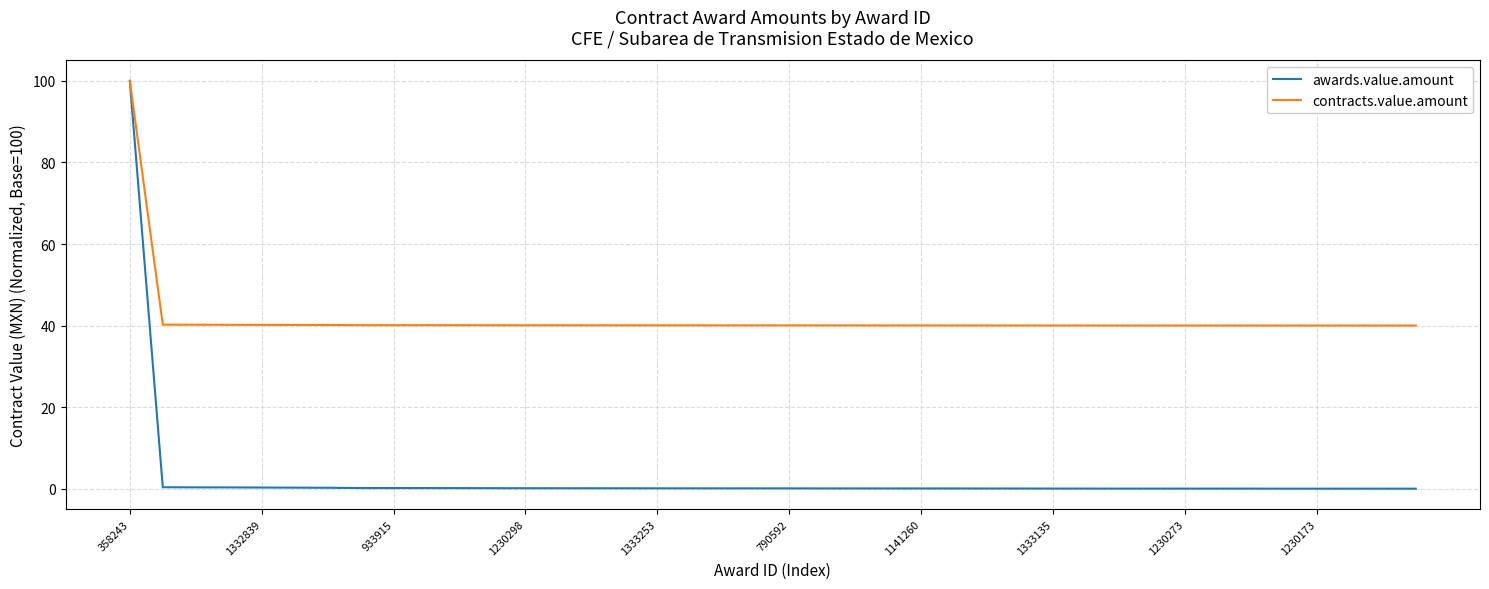

What is the highest value of the contracts.value.amount series?

100.0